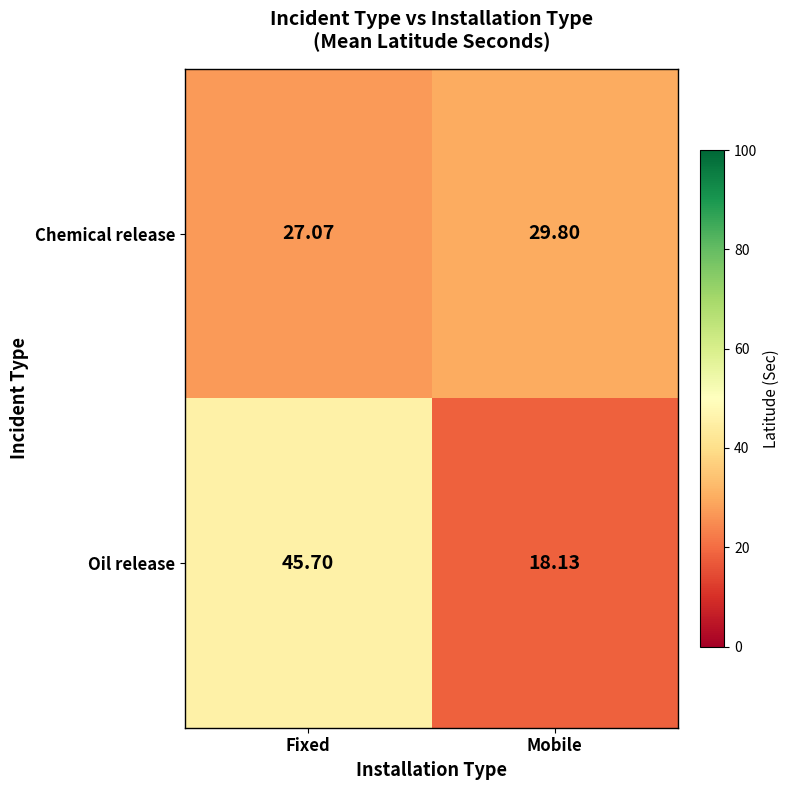

At Fixed, list the series in order from largest to smallest.

Oil release, Chemical release